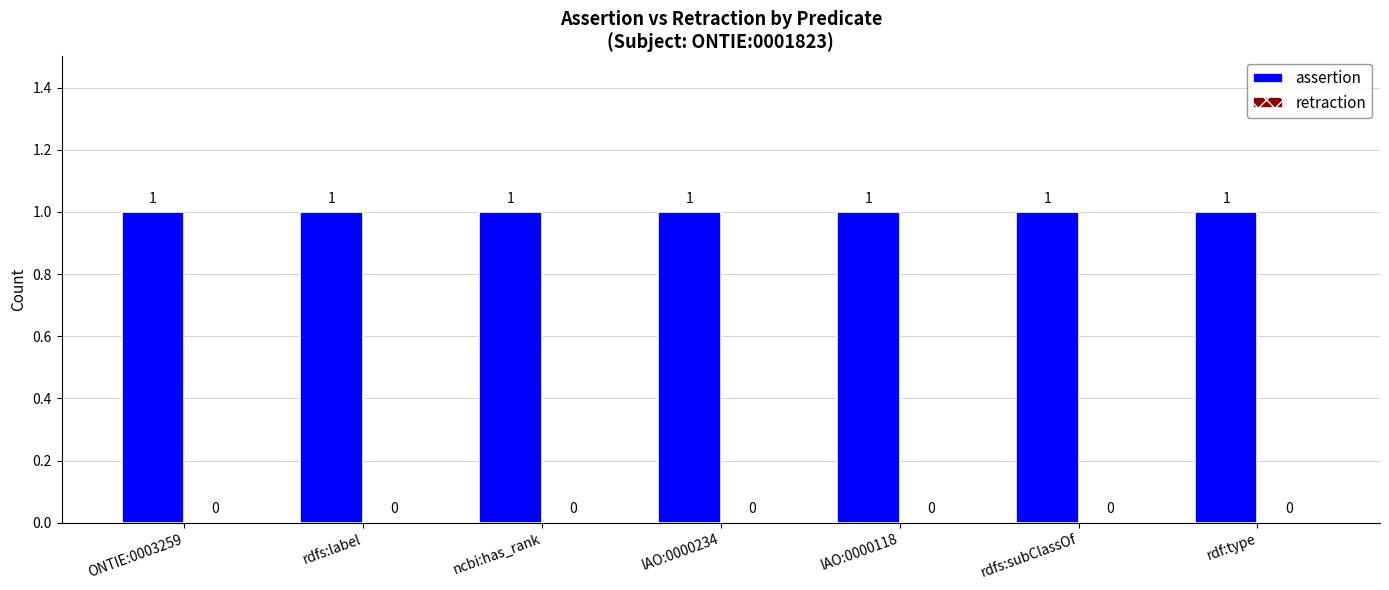

Between rdfs:label and IAO:0000234, which series saw the biggest shift?

assertion